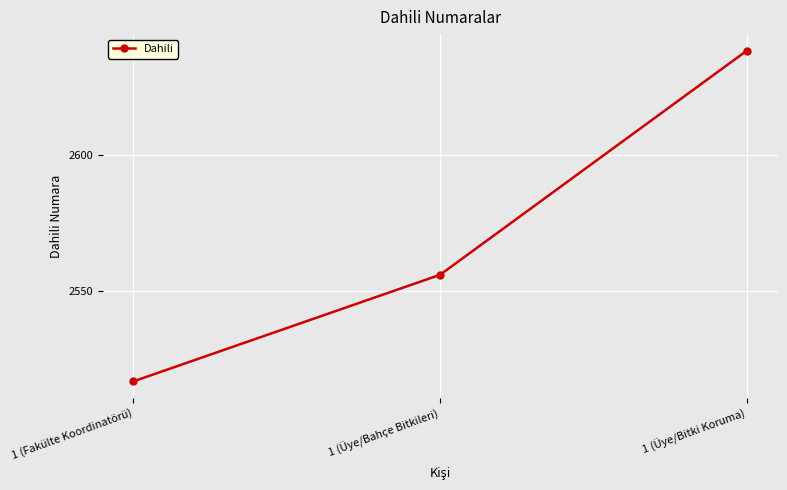

List the labels in order of value, smallest first.

1 (Fakülte Koordinatörü), 1 (Üye/Bahçe Bitkileri), 1 (Üye/Bitki Koruma)